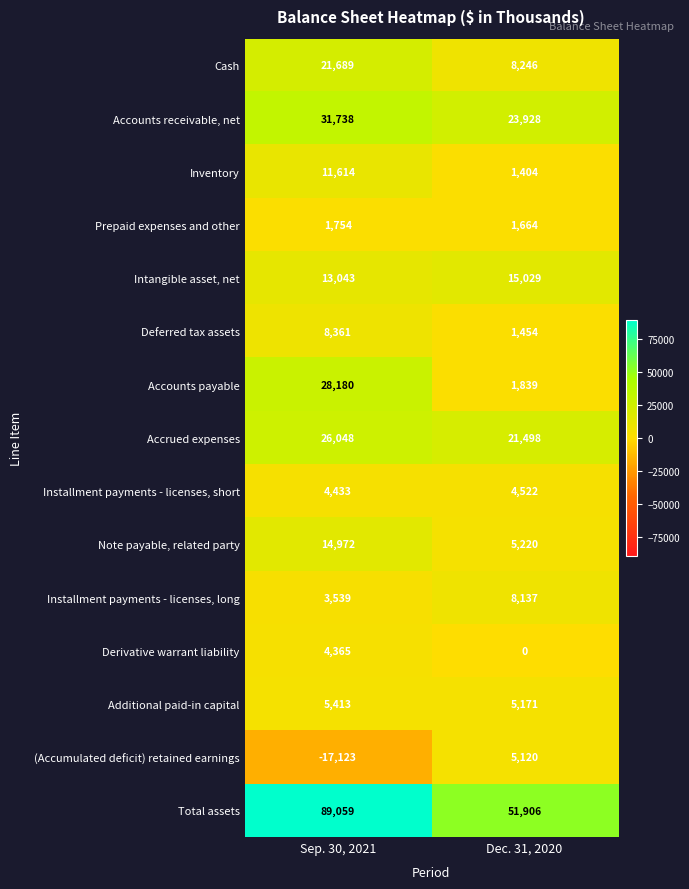

At Dec. 31, 2020, list the series in order from largest to smallest.

Total assets, Accounts receivable, net, Accrued expenses, Intangible asset, net, Cash, Installment payments - licenses, long, Note payable, related party, Additional paid-in capital, (Accumulated deficit) retained earnings, Installment payments - licenses, short, Accounts payable, Prepaid expenses and other, Deferred tax assets, Inventory, Derivative warrant liability